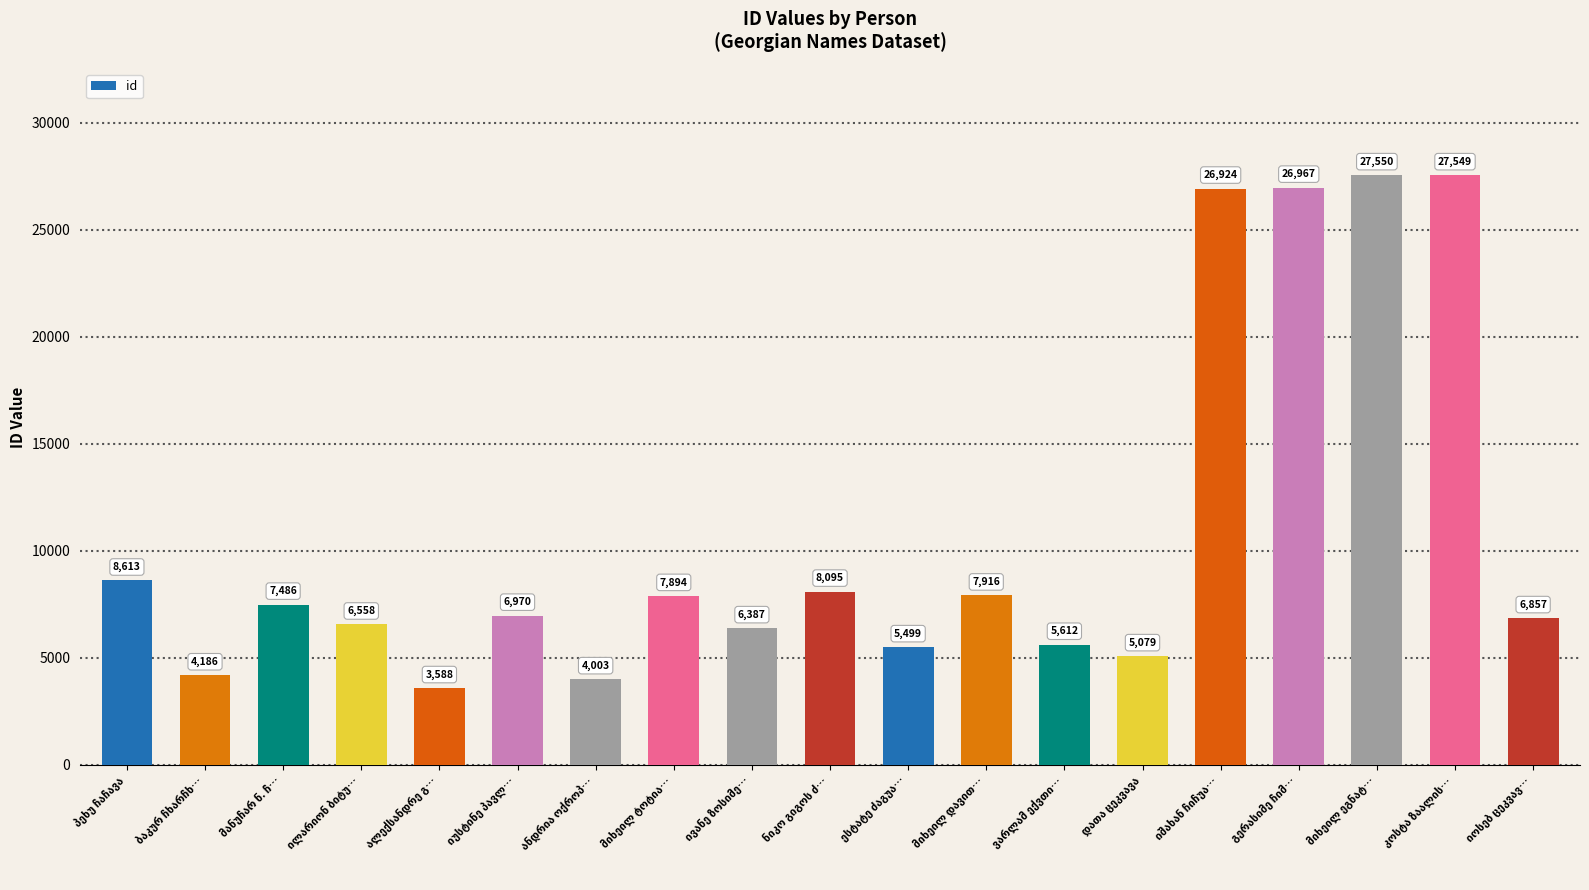

What is the minimum value shown in the chart?

3588